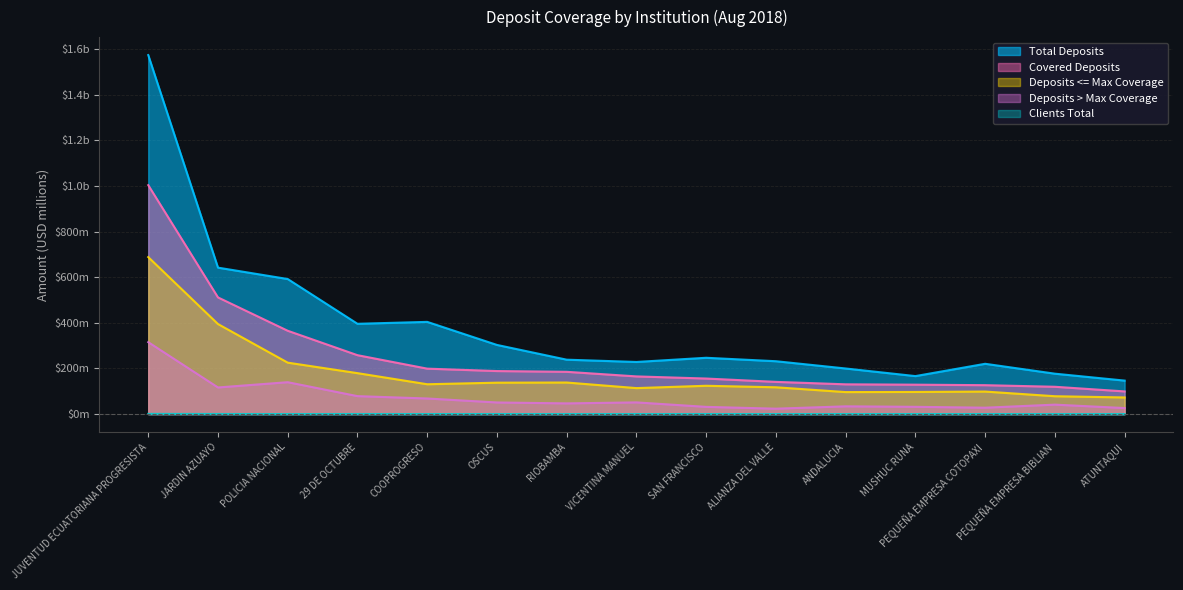

What is the minimum value shown in the chart?

0.1